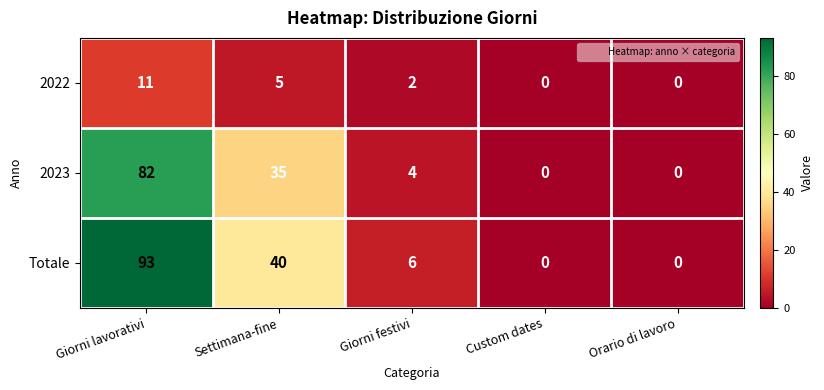

Which series has the largest total across all categories?

Totale